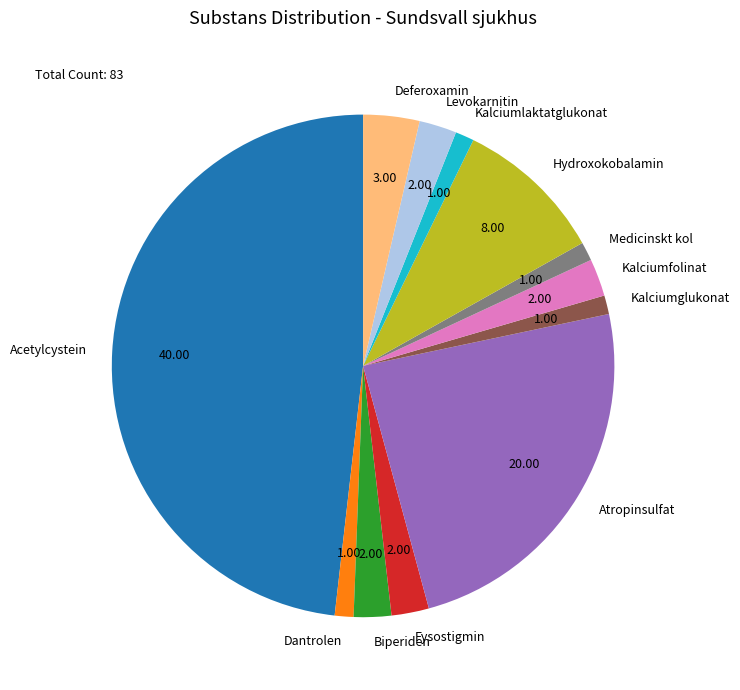

Is the sum of Deferoxamin and Biperiden greater than half?

No